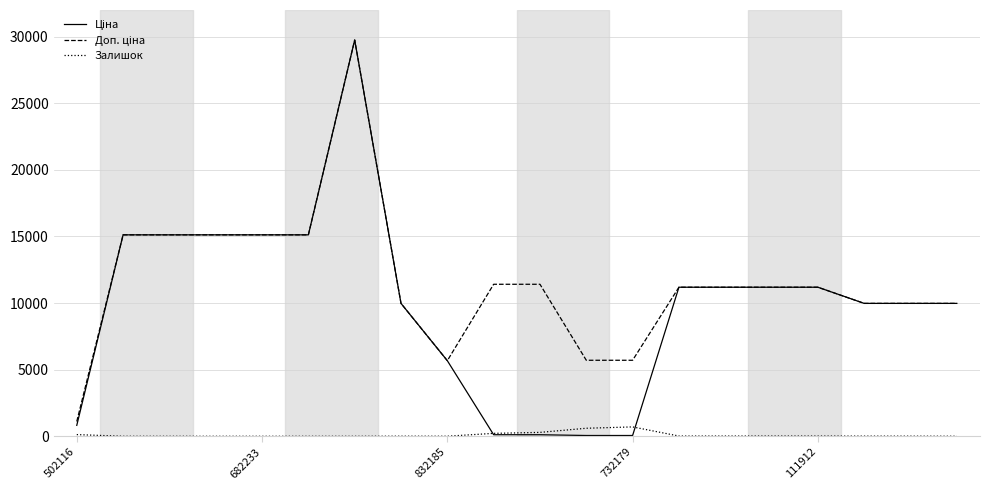

True or false: Доп. ціна and Ціна cross at least once.

False